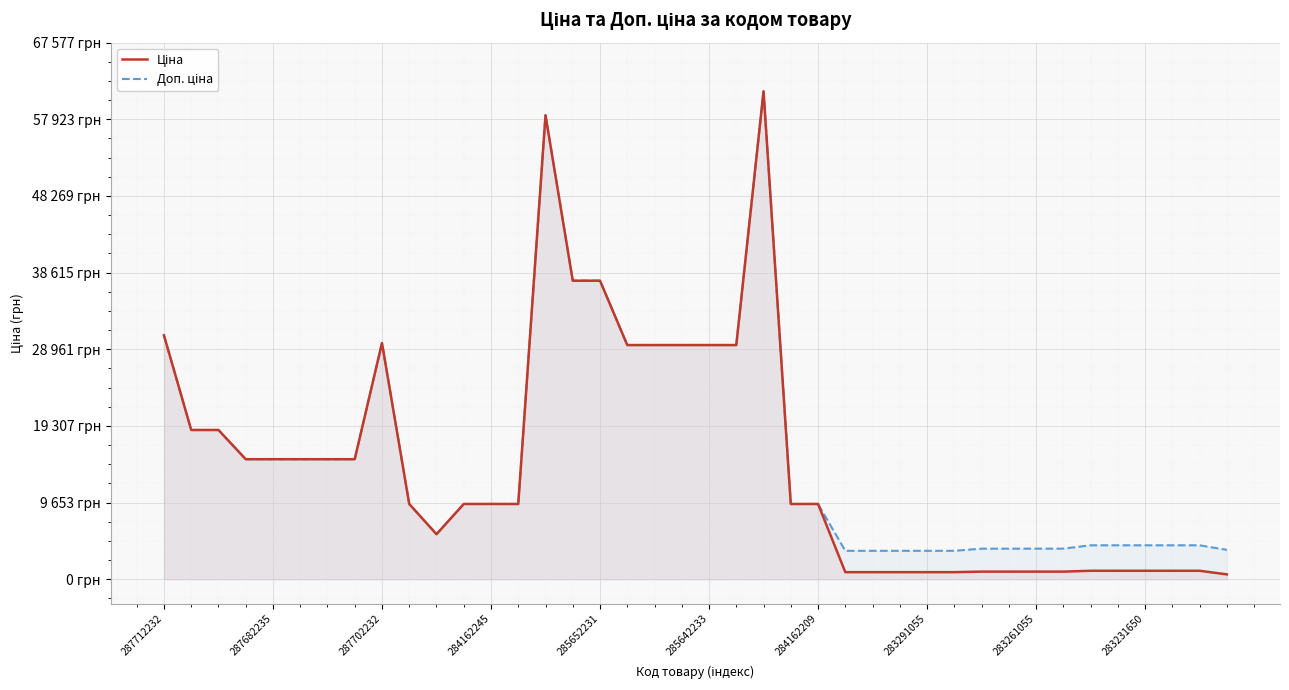

What is the difference between the second highest and second lowest values in the Доп. ціна series?

54842.9